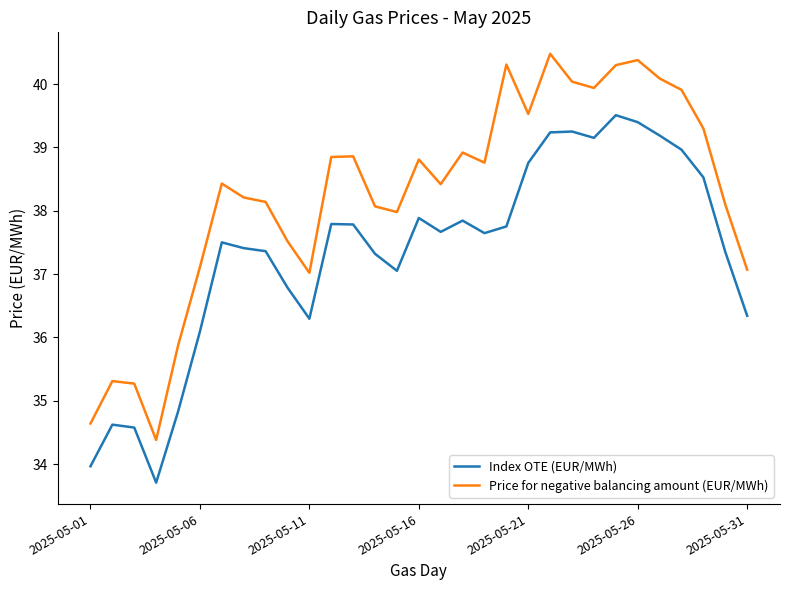

True or false: Index OTE (EUR/MWh) and Price for negative balancing amount (EUR/MWh) intersect in this chart.

False